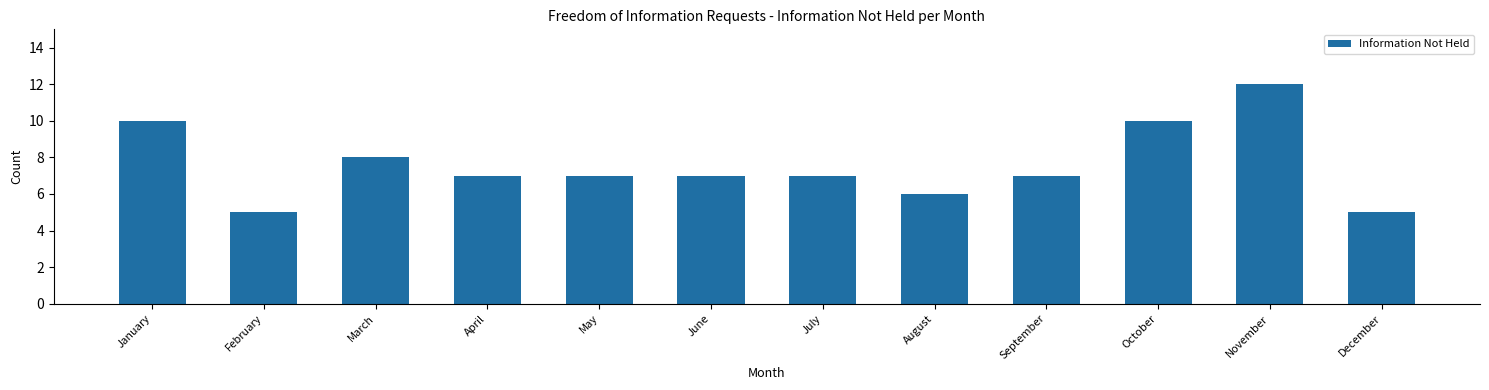

Reading right to left, what are all the values shown in this chart?

December=5	November=12	October=10	September=7	August=6	July=7	June=7	May=7	April=7	March=8	February=5	January=10